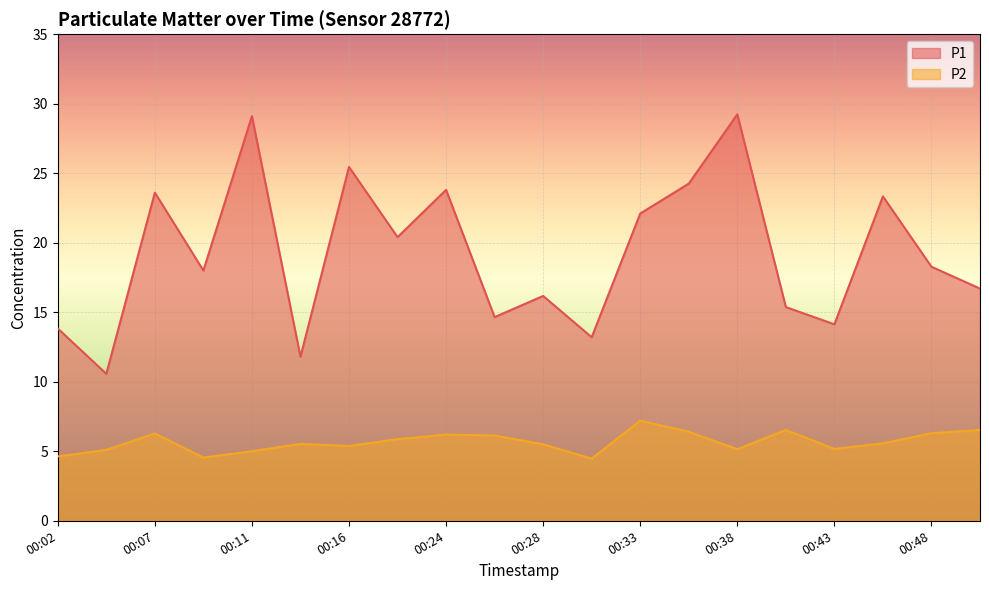

What is the greatest value displayed?

29.2